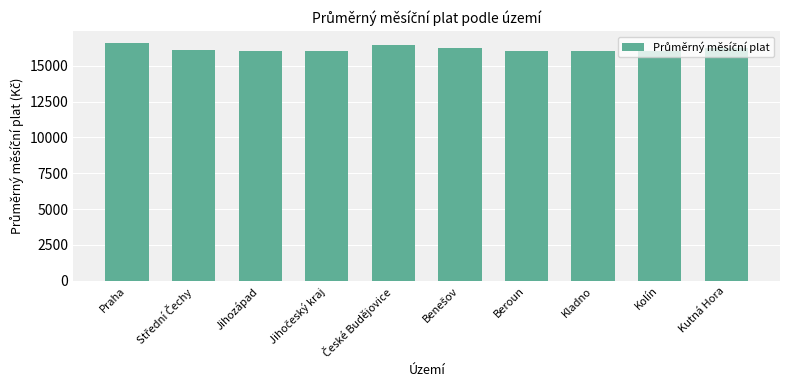

What is the change in value from Praha to Jihozápad?

-589.2